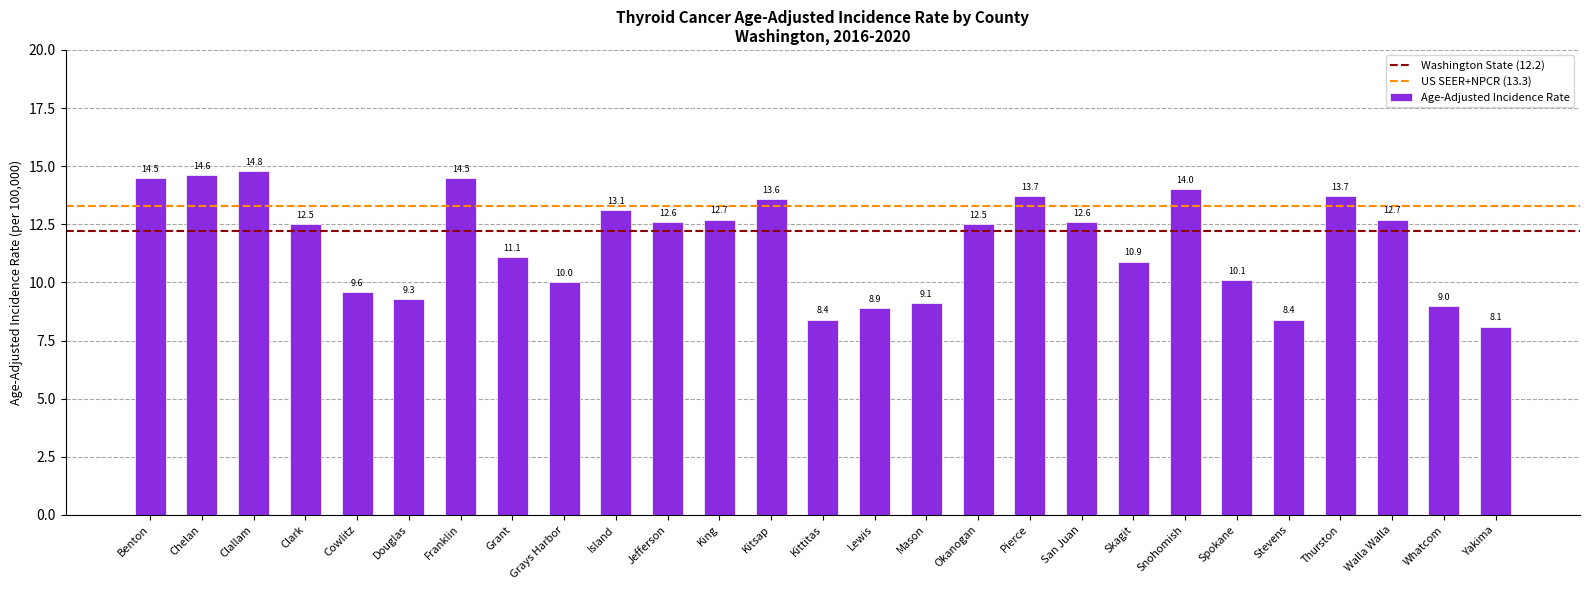

Which label corresponds to the largest value in the chart?

Clallam